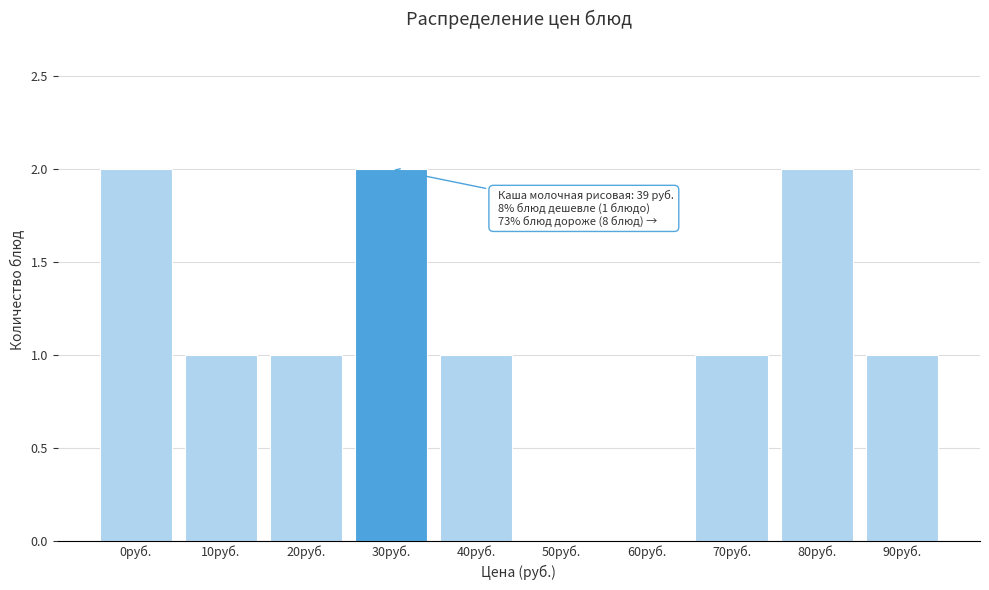

Reading right to left, what are all the values shown in this chart?

90руб.=1	80руб.=2	70руб.=1	60руб.=0	50руб.=0	40руб.=1	30руб.=2	20руб.=1	10руб.=1	0руб.=2